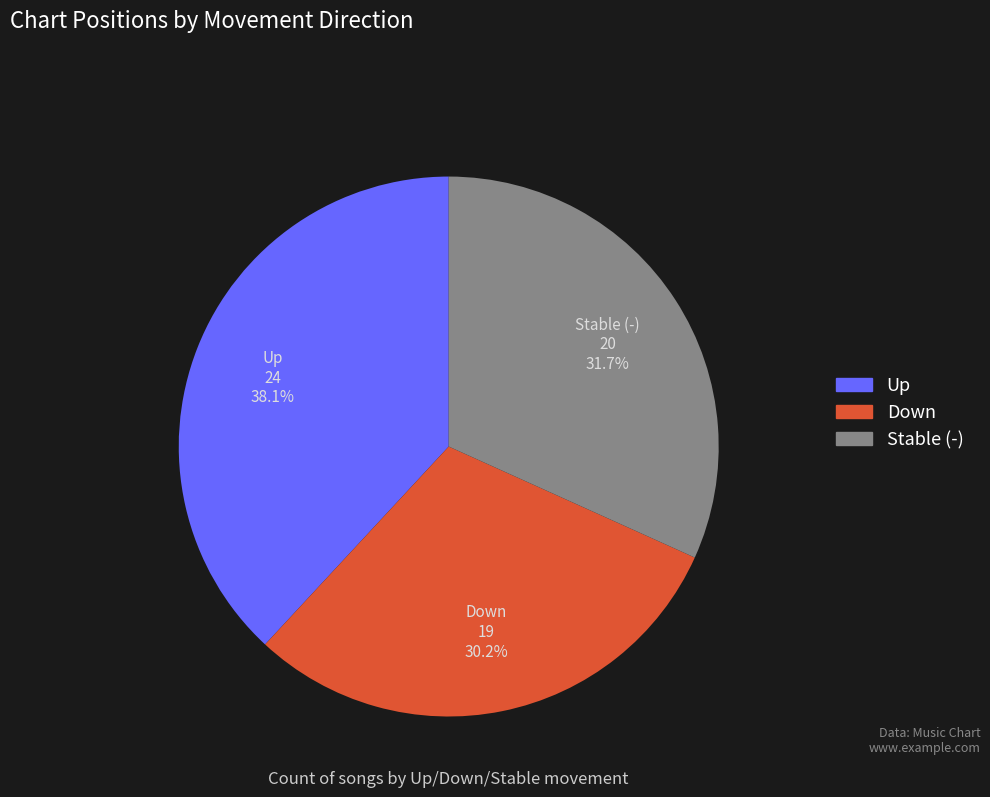

Is there any slice that represents more than half of the pie?

No